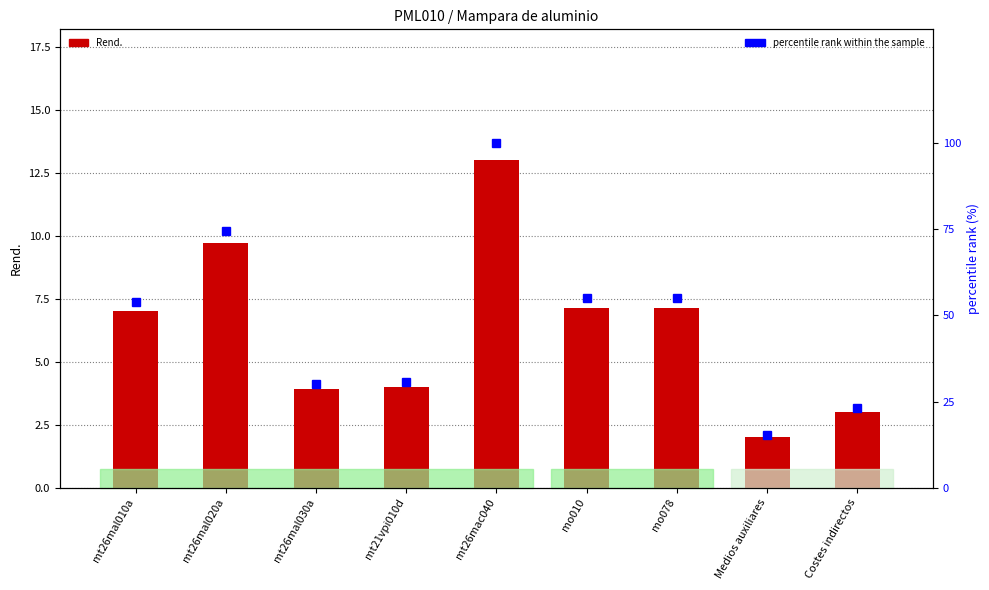

What is the label of the 6th bar from the left?

mo010